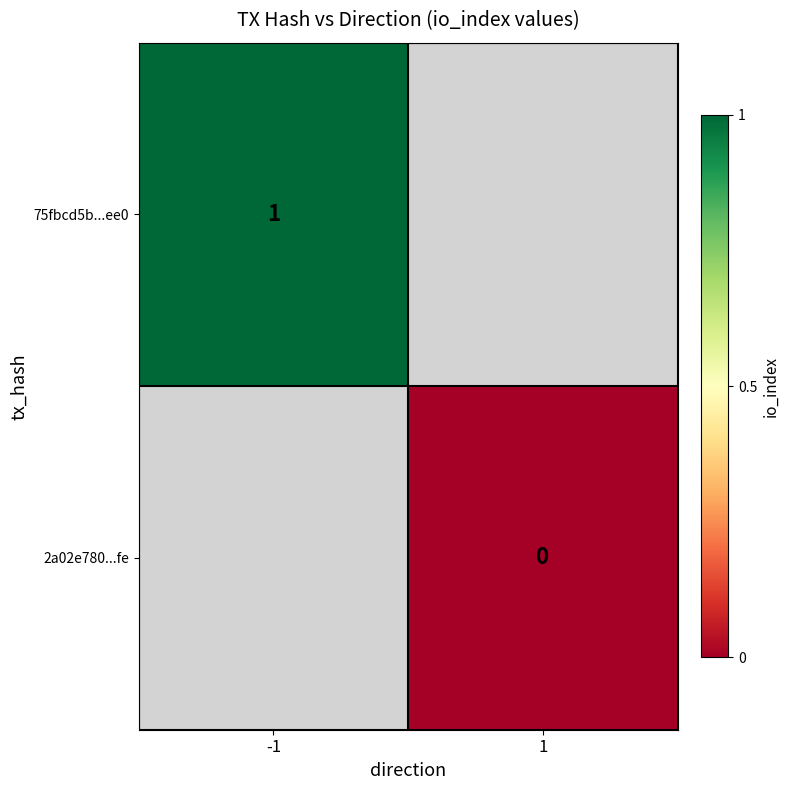

The value of 75fbcd5b...ee0 at -1 is 1. True or false?

True